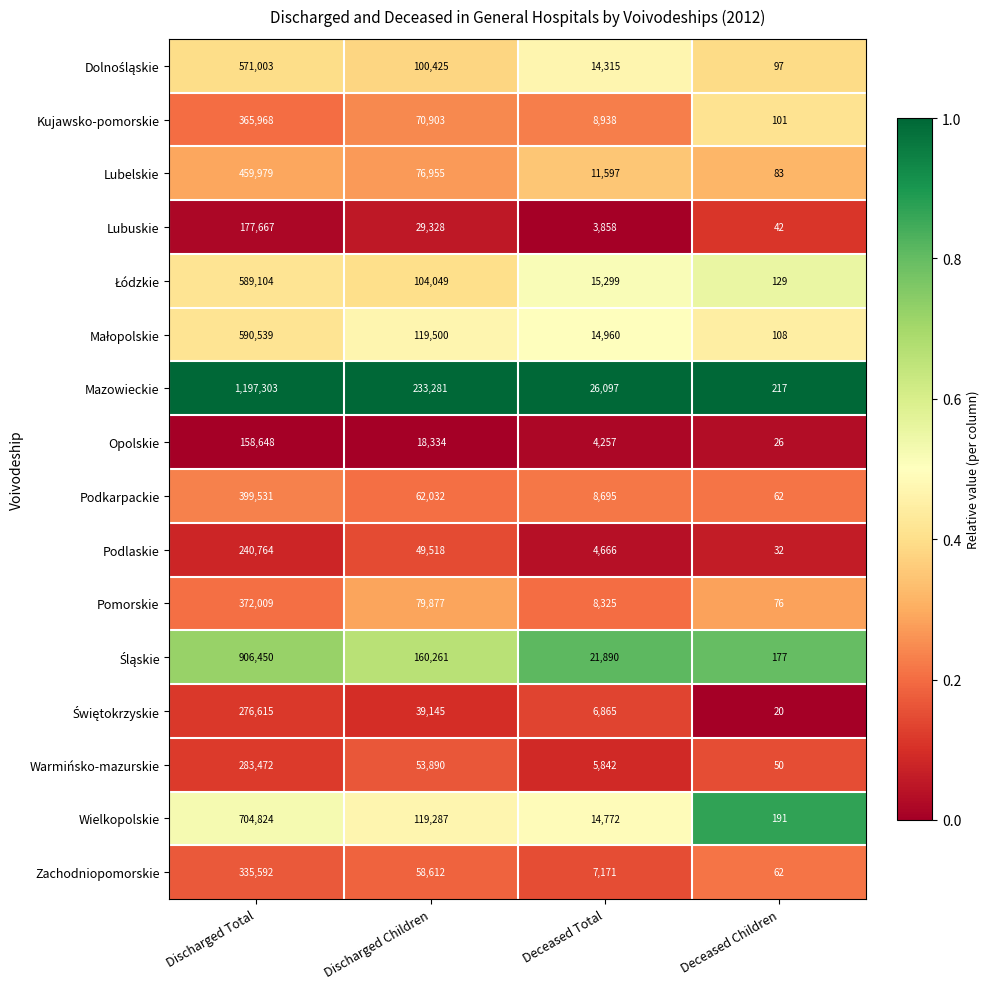

Which series has the largest total across all categories?

Mazowieckie